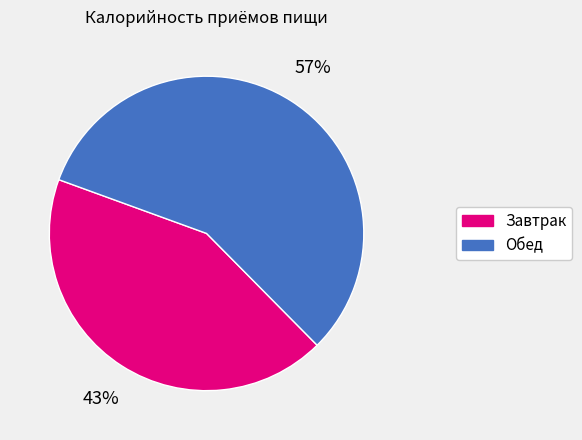

What percentage is the Обед slice, to the nearest percent?

57%